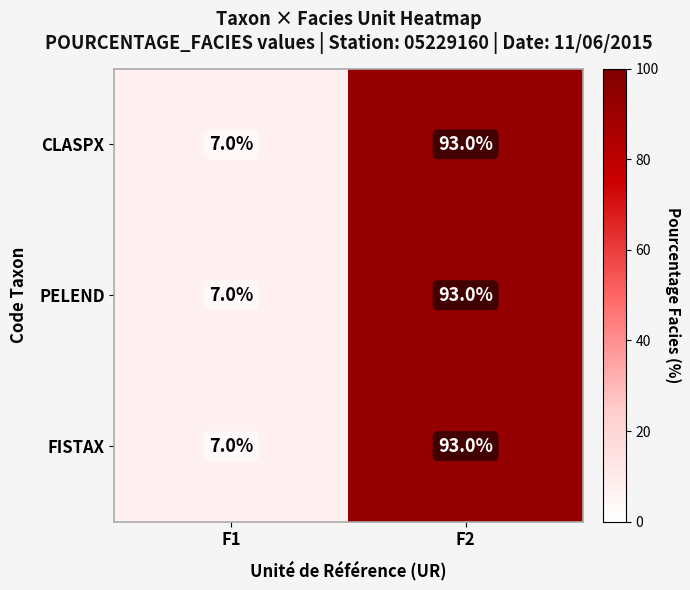

Reading right to left, what are all the values shown in this chart?

CLASPX: 93	7
PELEND: 93	7
FISTAX: 93	7